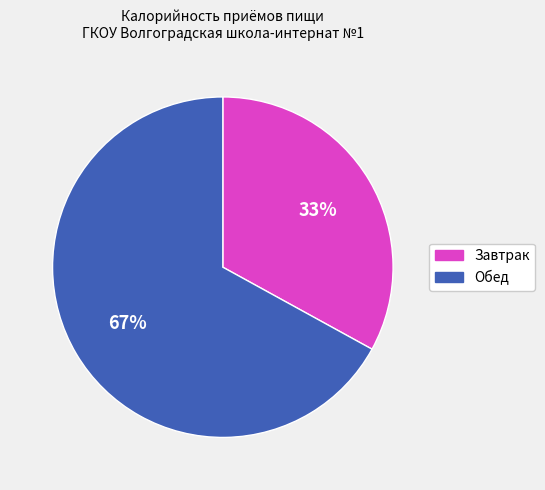

The Обед slice represents 67% of the pie. True or false?

True